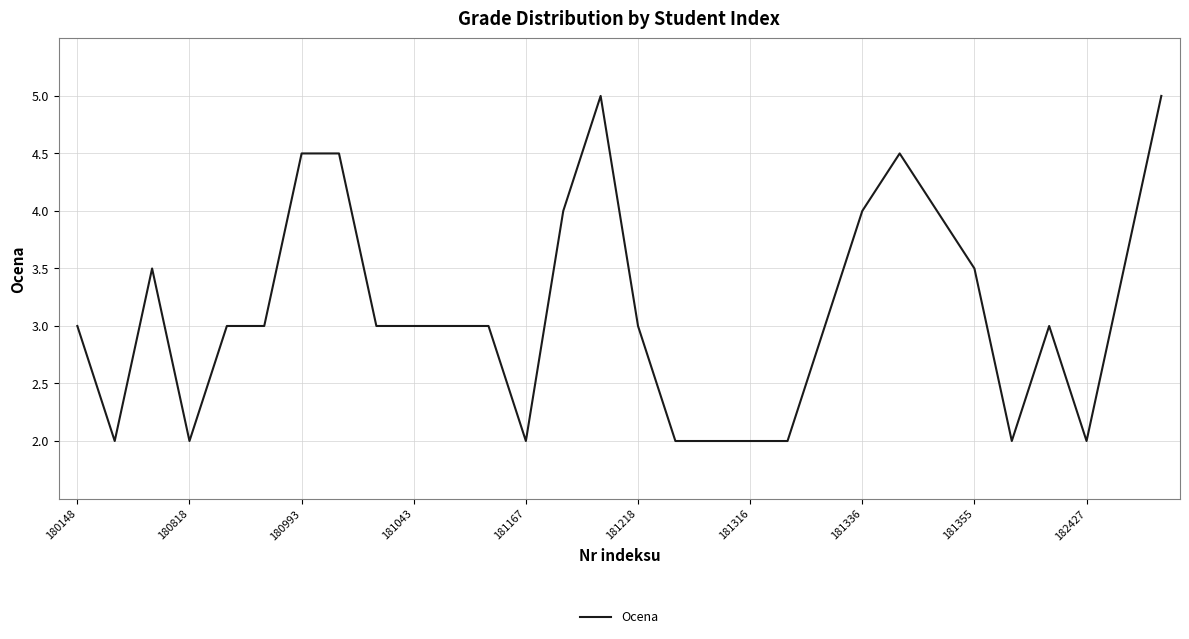

What is the difference between the maximum and minimum values?

3.0